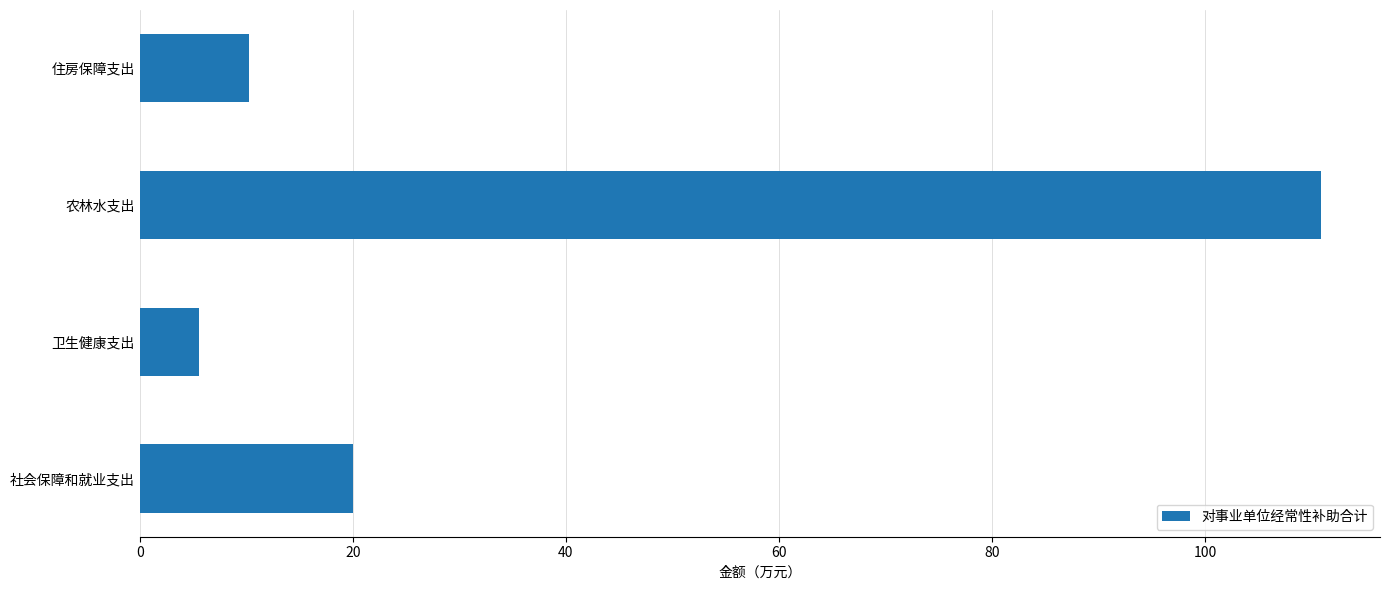

True or false: the data shows 187.6 at 农林水支出.

False